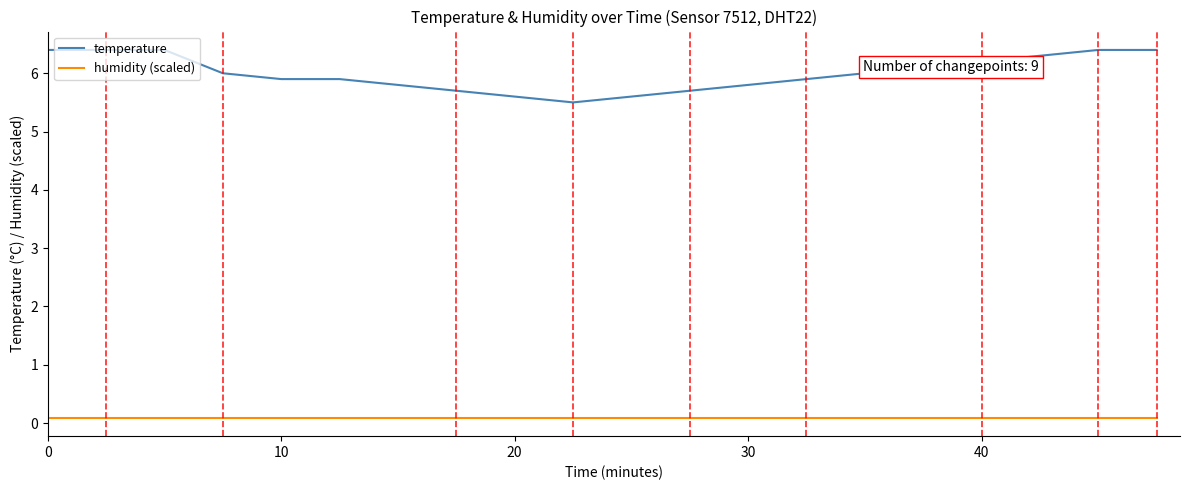

Which series has the largest total across all categories?

temperature